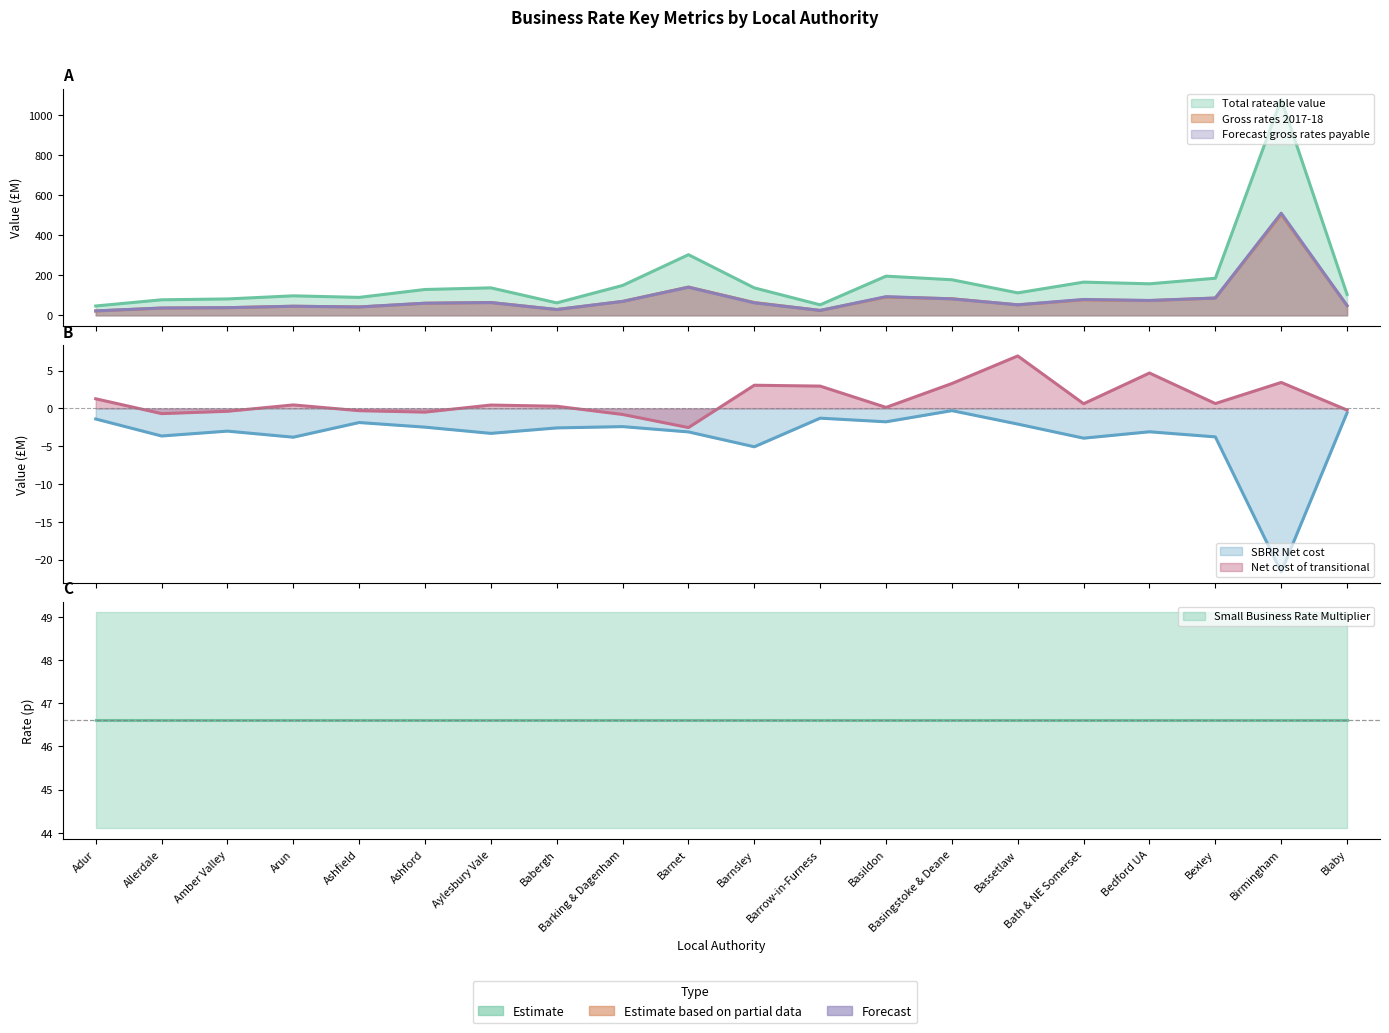

What is the label of the 17th point from the left?

Bedford UA